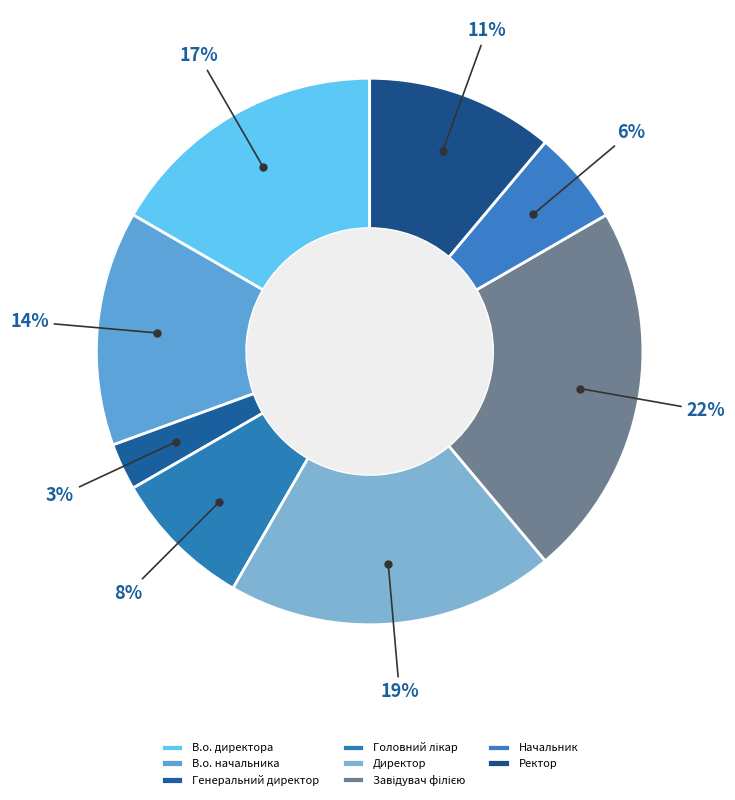

Which category has the biggest portion of the pie?

Завідувач філією